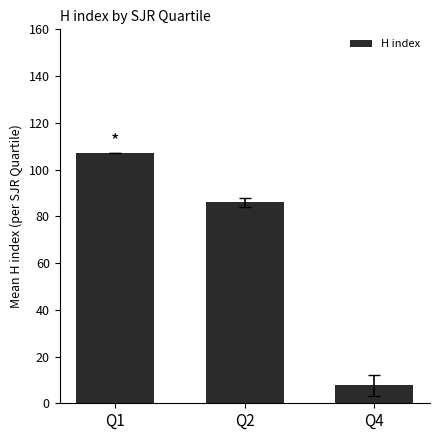

What is the sum of the values at Q4 and Q1?

114.7